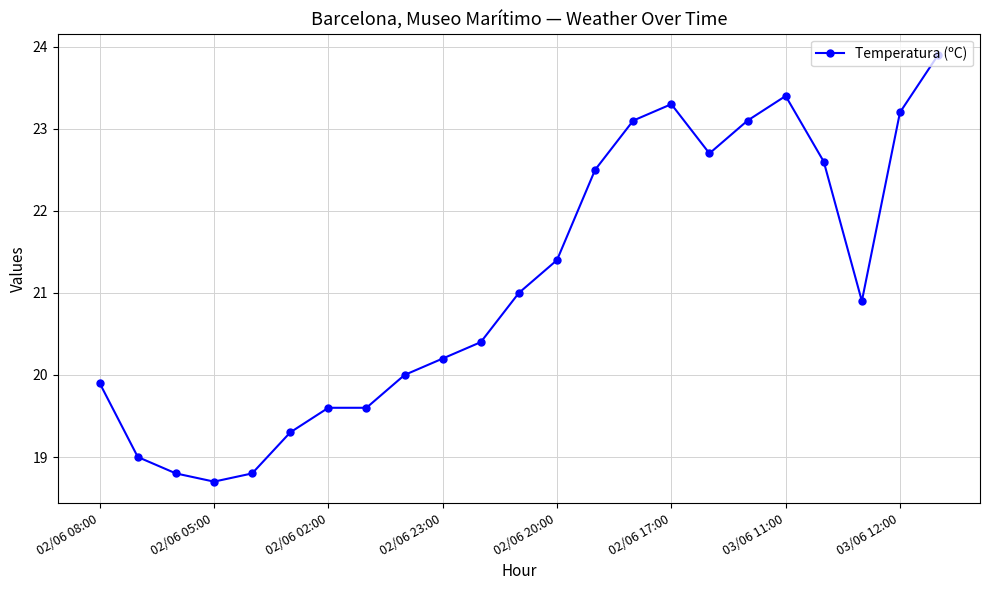

Reading right to left, extract all data points from this chart.

23.9	23.2	20.9	22.6	23.4	23.1	22.7	23.3	23.1	22.5	21.4	21.0	20.4	20.2	20.0	19.6	19.6	19.3	18.8	18.7	18.8	19.0	19.9